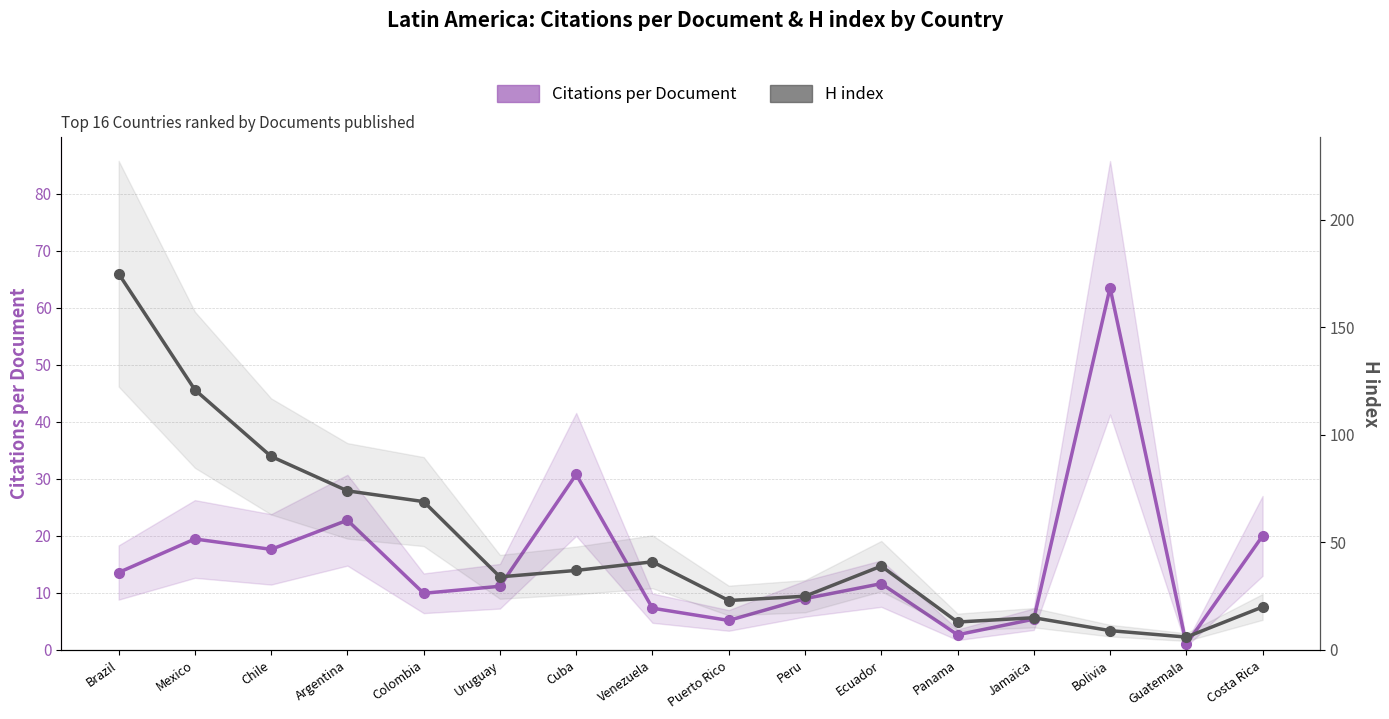

What is the label of the 5th point from the right?

Panama